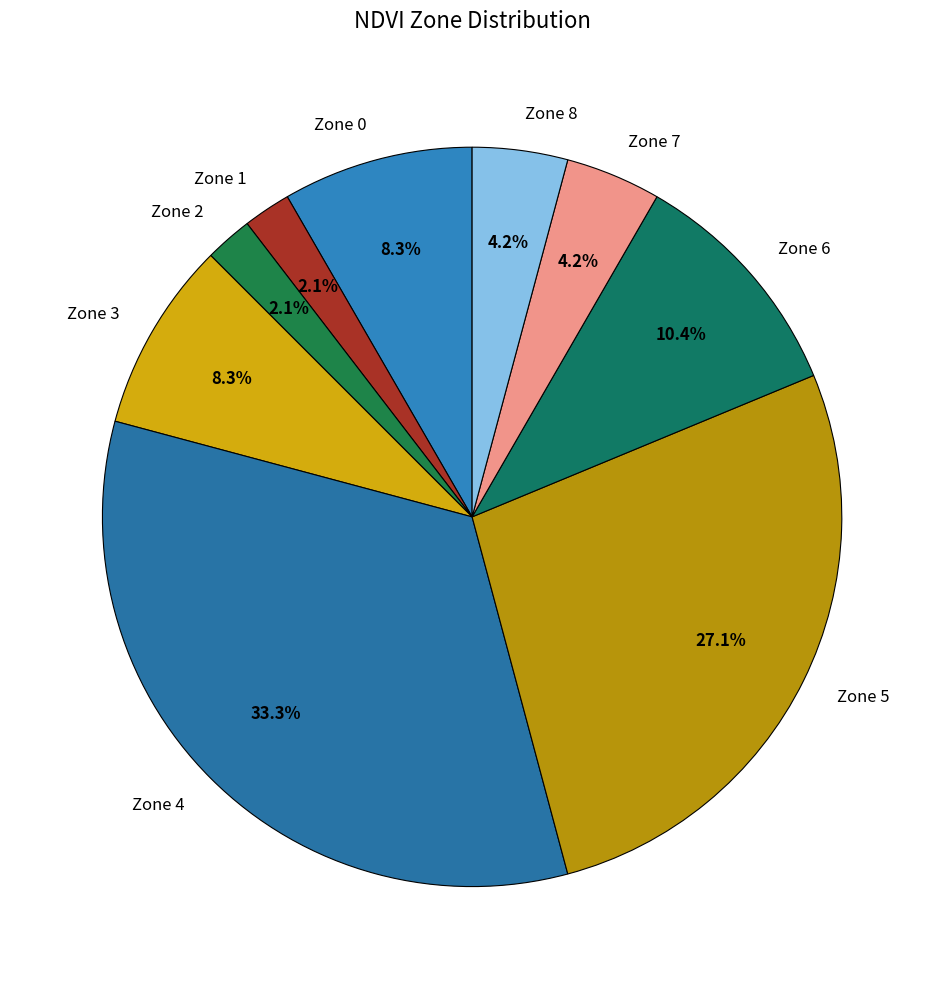

Do Zone 0 and Zone 4 together represent more than half of the pie?

No